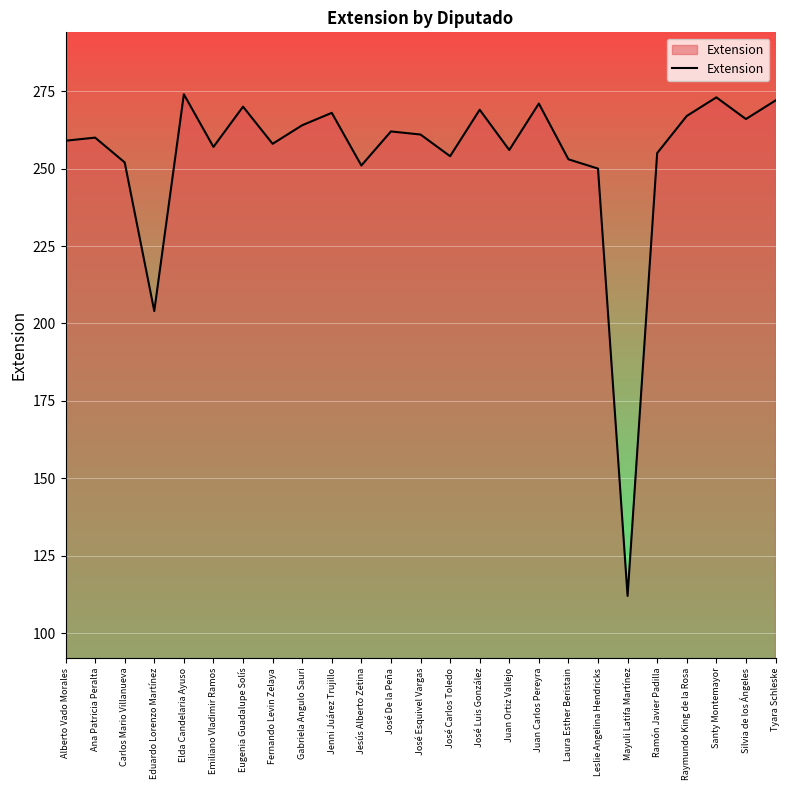

Reading right to left, list all the values displayed in this chart.

272	266	273	267	255	112	250	253	271	256	269	254	261	262	251	268	264	258	270	257	274	204	252	260	259